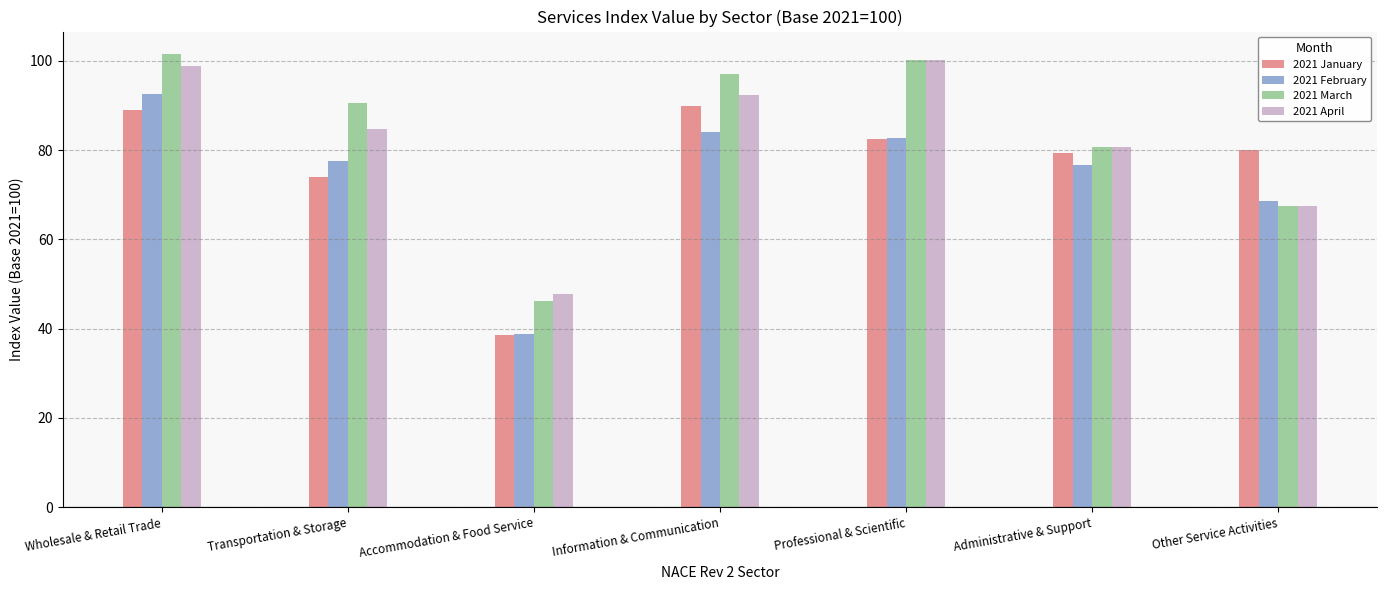

What is the lowest value of the 2021 January series?

38.7